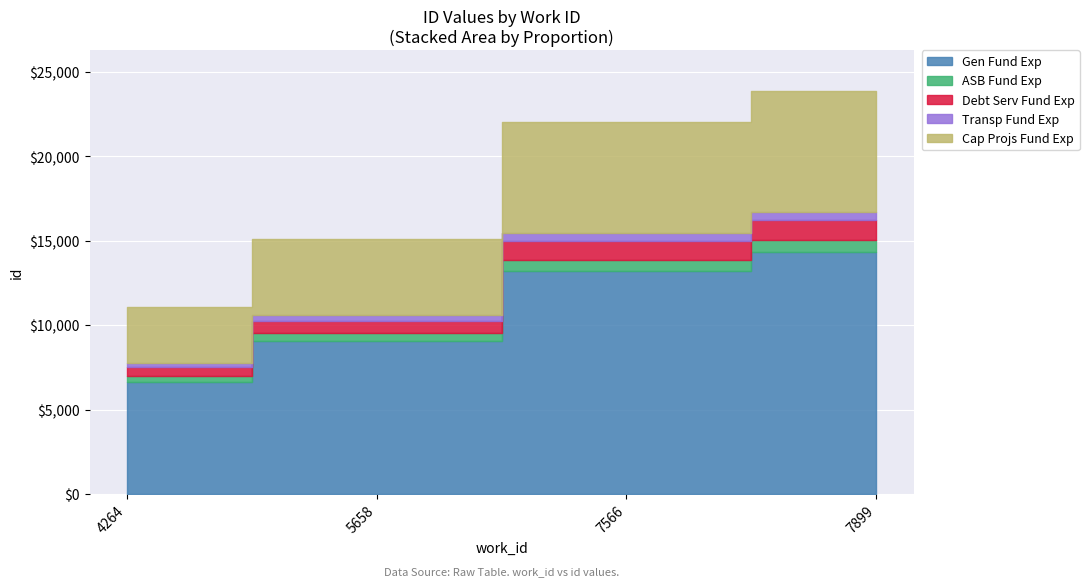

What is the value of the 2nd point from the left?

15114